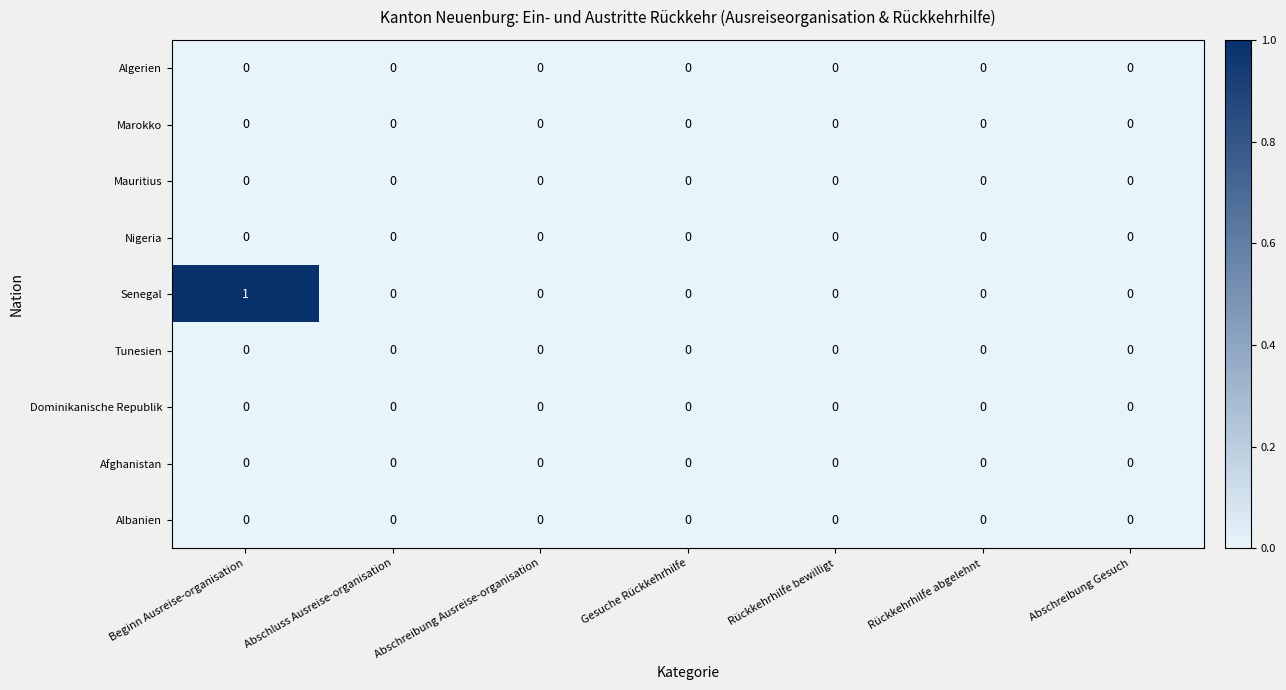

True or false: Senegal has a value of 1 at Abschreibung Gesuch.

False